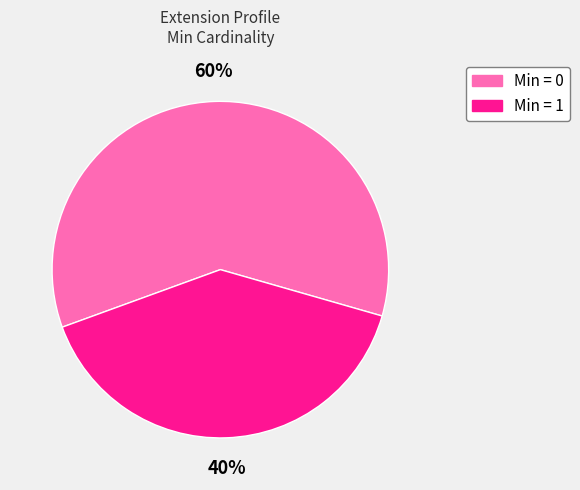

To the nearest percent, what is the average slice percentage?

50%